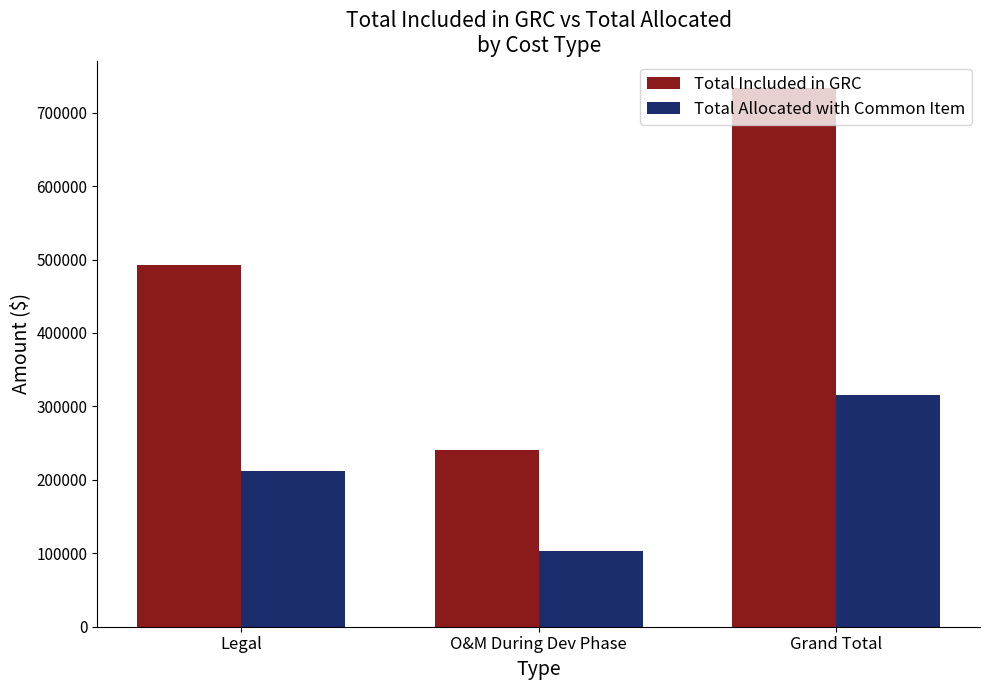

Is it true that Total Allocated with Common Item equals 548540.9 at Grand Total?

False